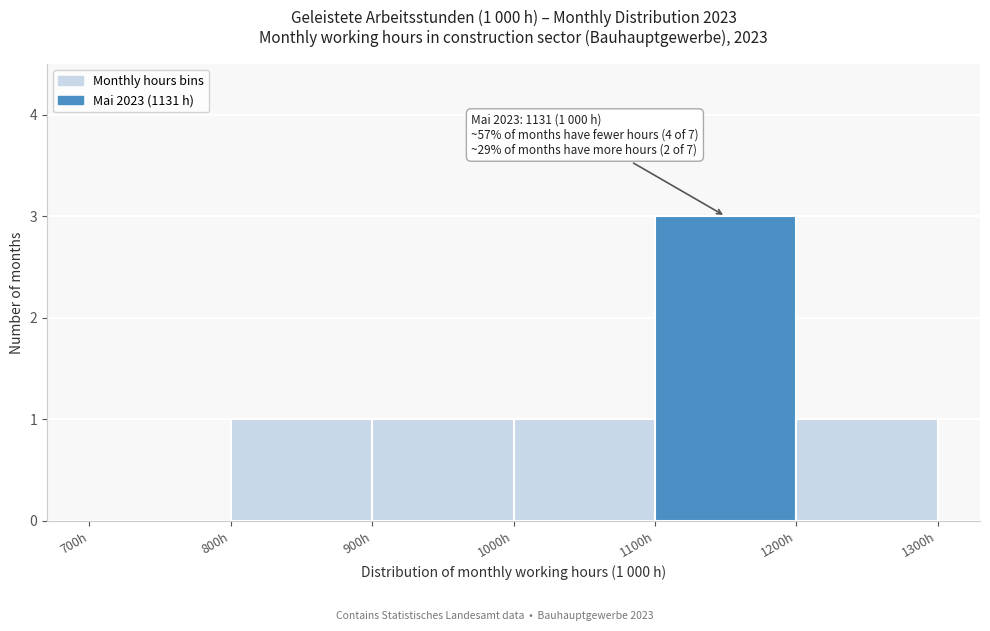

Which range on the x-axis has the tallest bar?

1100 to 1200